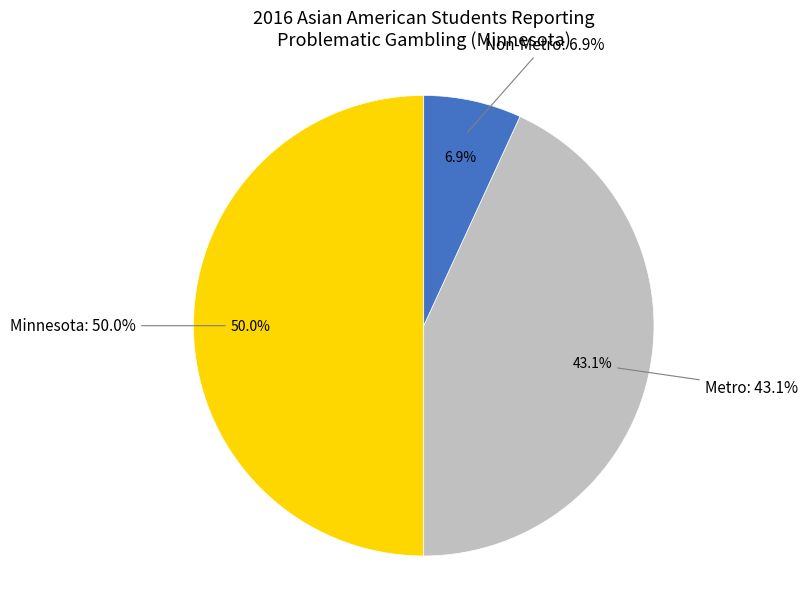

Is it true that Minnesota is 50% of the pie?

True